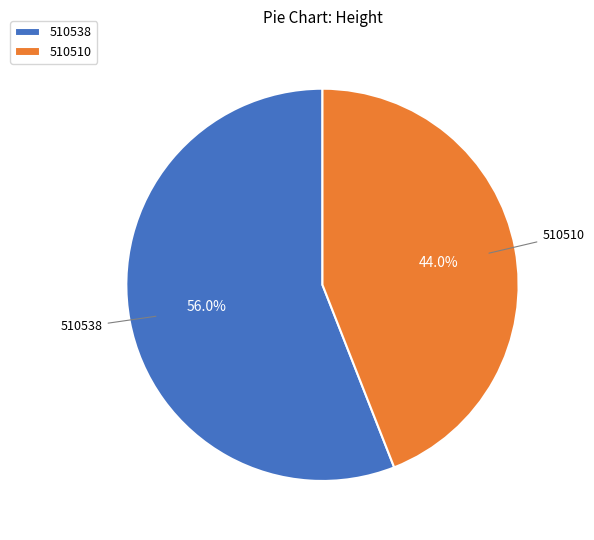

To the nearest percent, what percentage of the pie is 510510?

44%